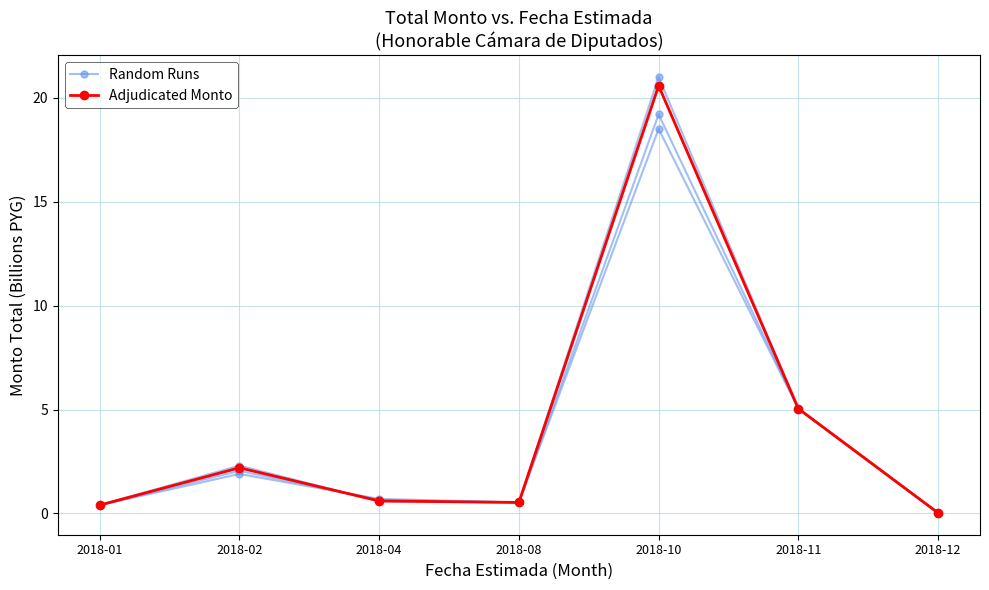

True or false: Random Runs and Adjudicated Monto intersect in this chart.

False